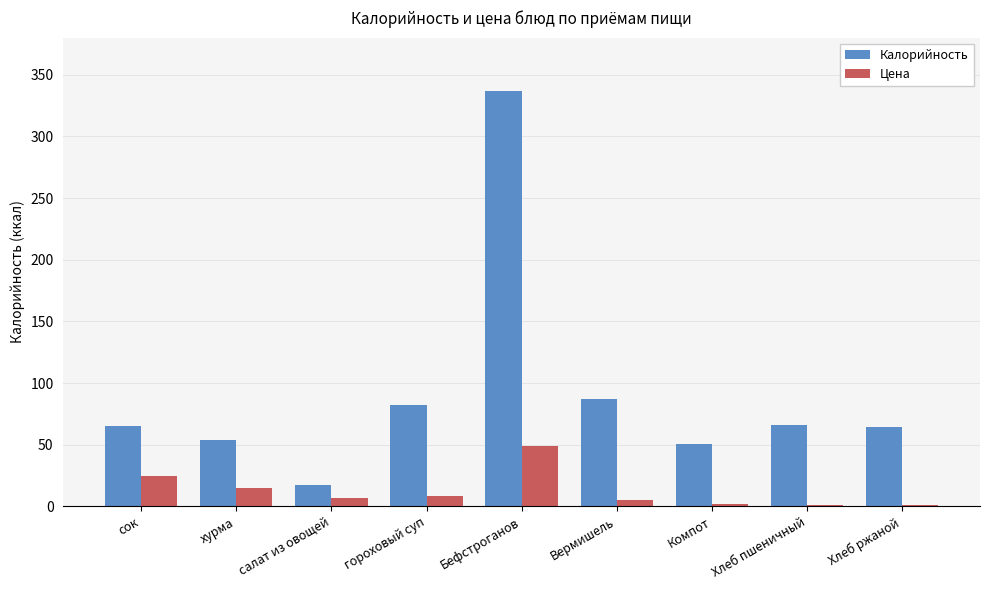

What is the label of the 7th bar from the left?

Компот